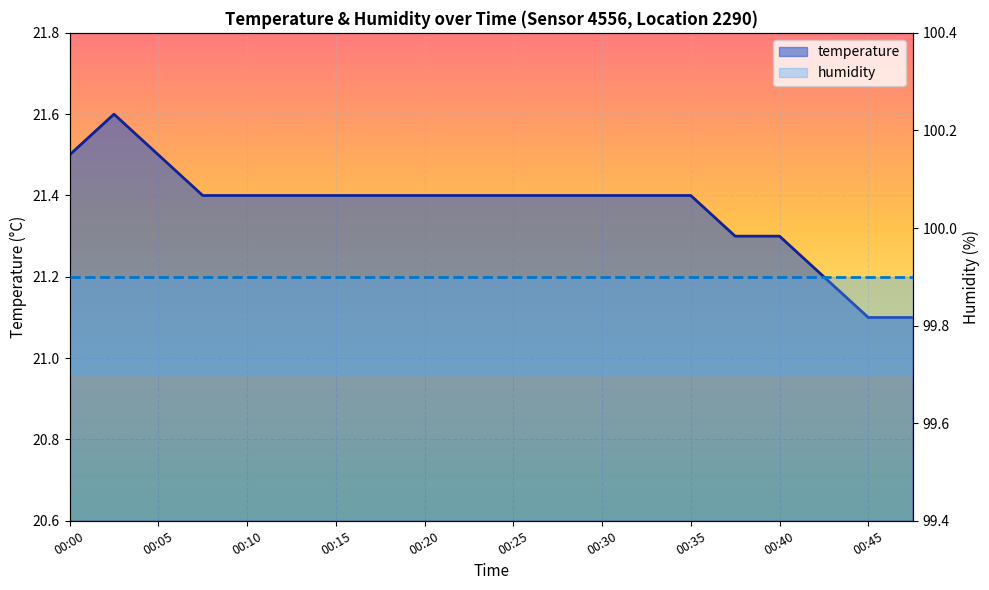

Count the temperature (line) values in the range 21 to 22.

20